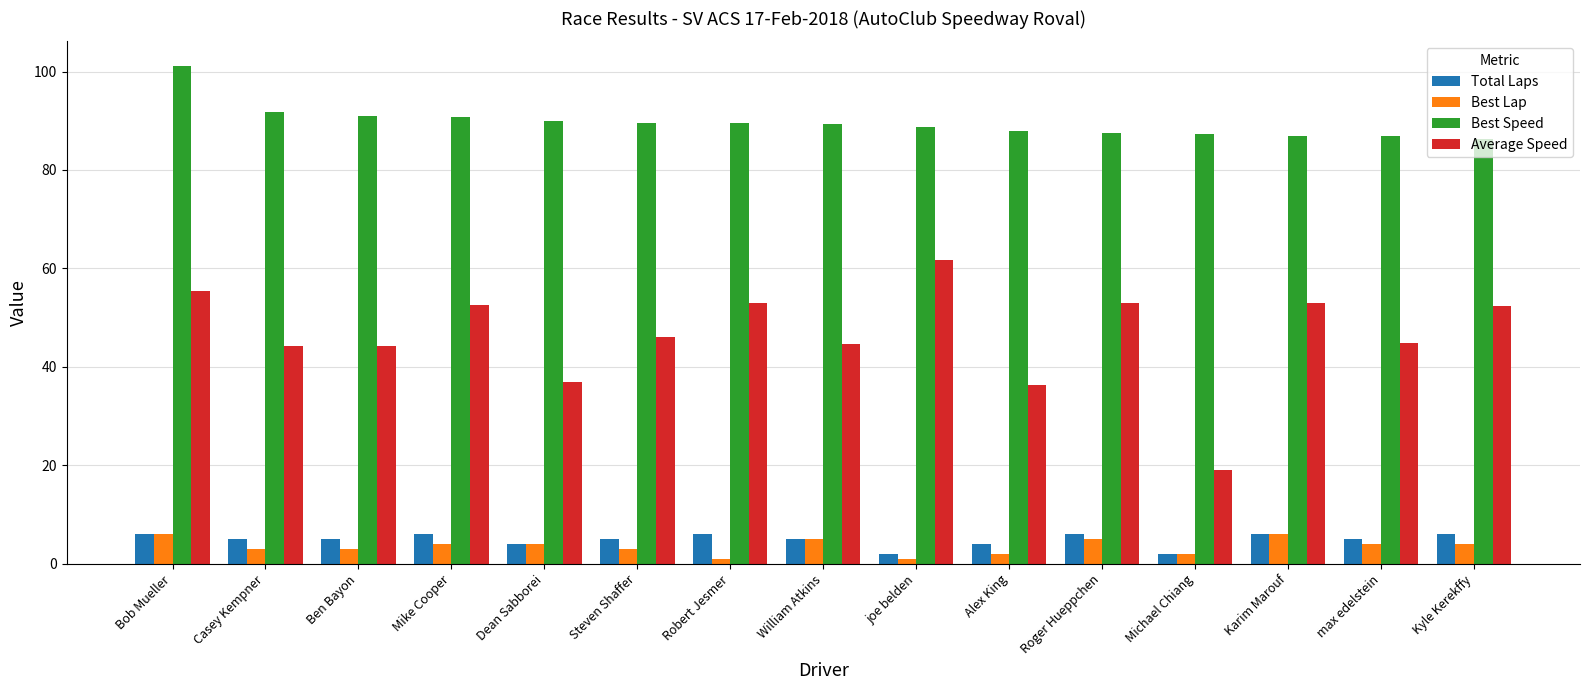

True or false: Average Speed has a value of 52.5 at Mike Cooper.

True